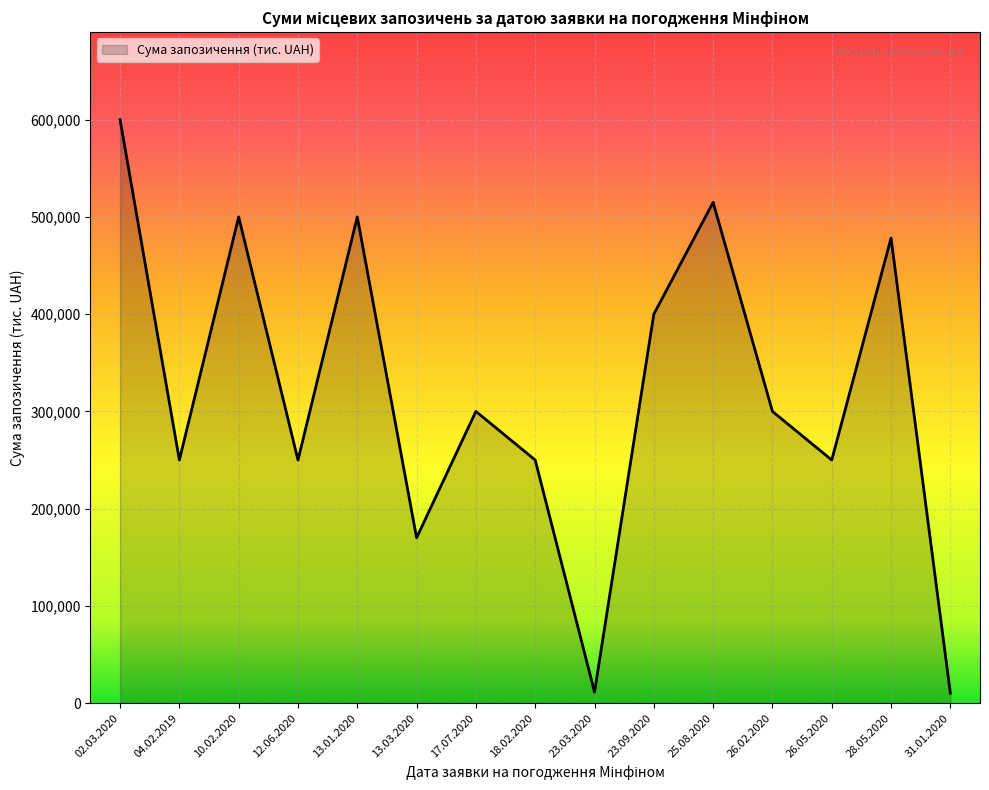

What is the maximum value shown in the chart?

600000.0